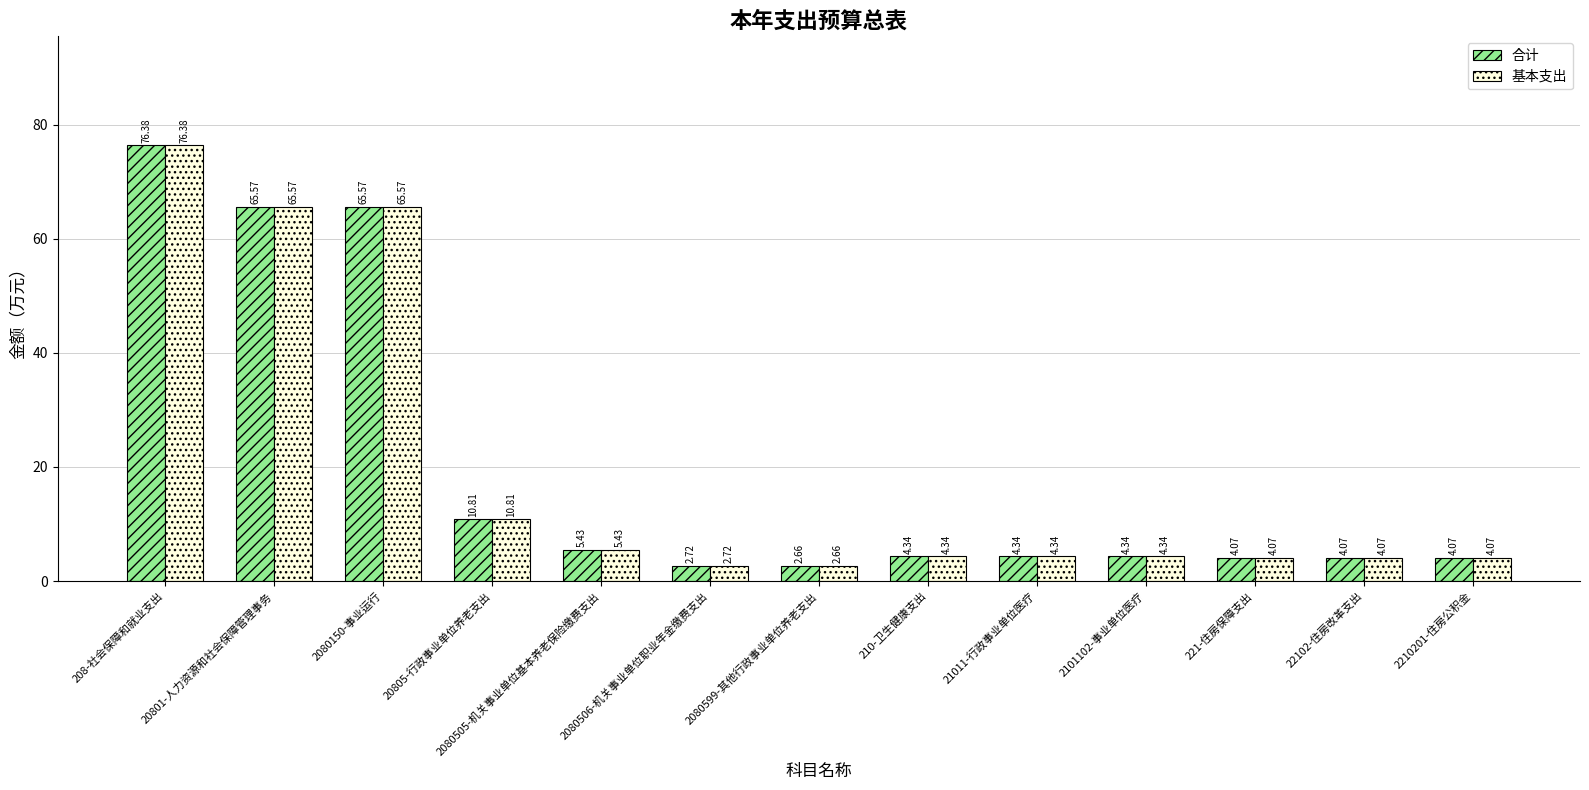

What is the sum of the 合计 values at 20805-行政事业单位养老支出 and 2210201-住房公积金?

14.9